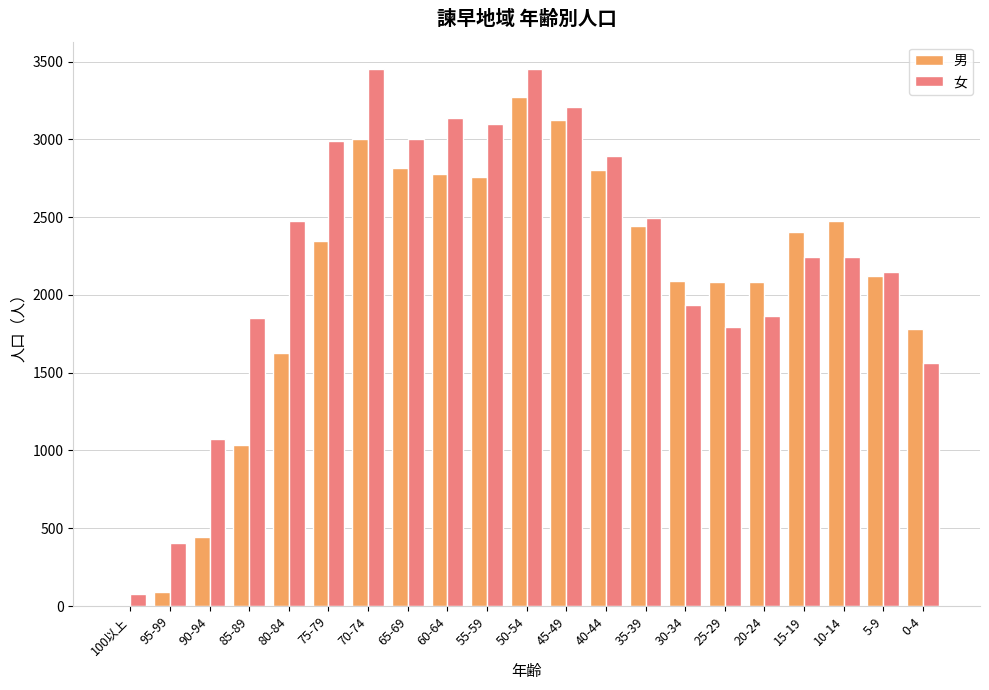

Is the value of 女 at 35-39 greater than the value of 男 at 75-79?

Yes